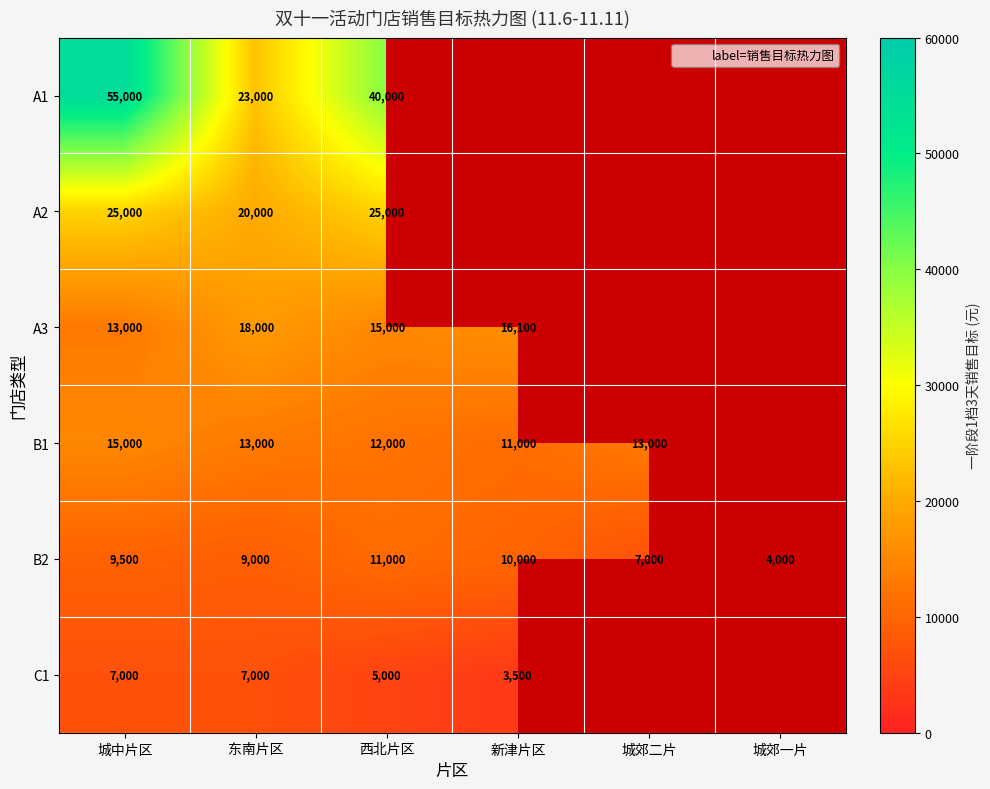

Is the value of A2 at 西北片区 greater than the value of B1 at 城中片区?

Yes